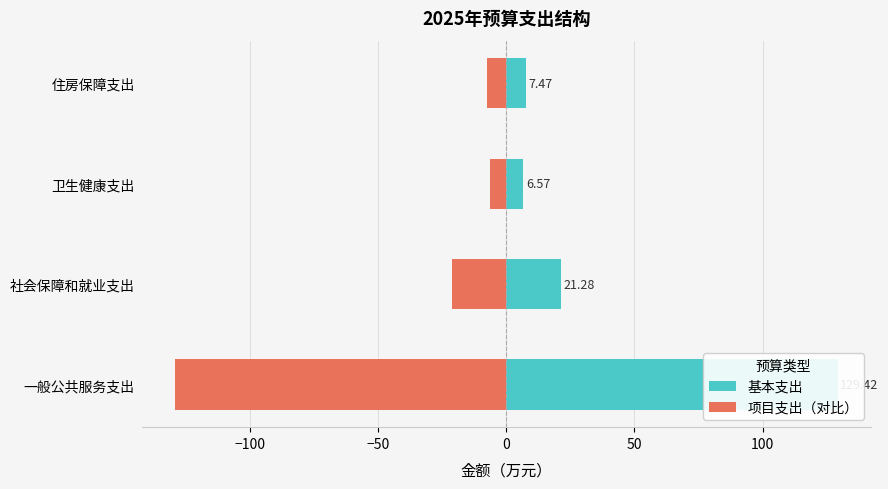

How many bars are there in each group?

2